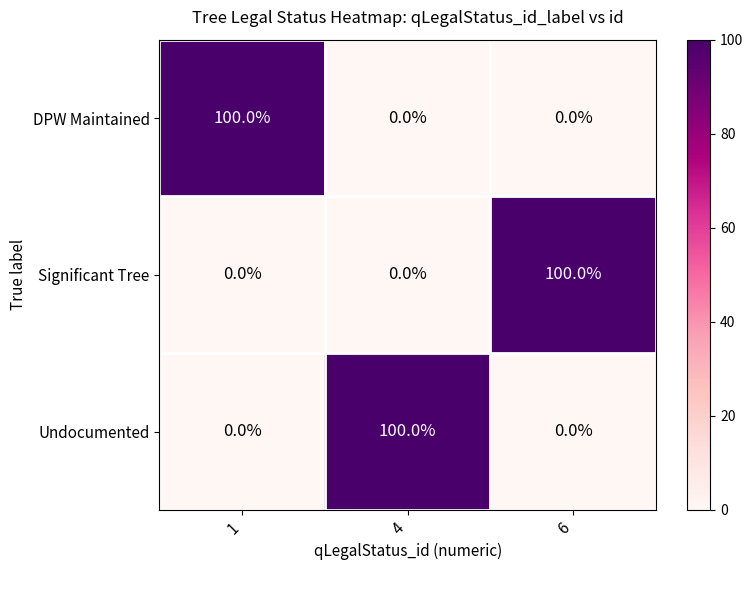

What is the difference between the highest and lowest values at 4?

100